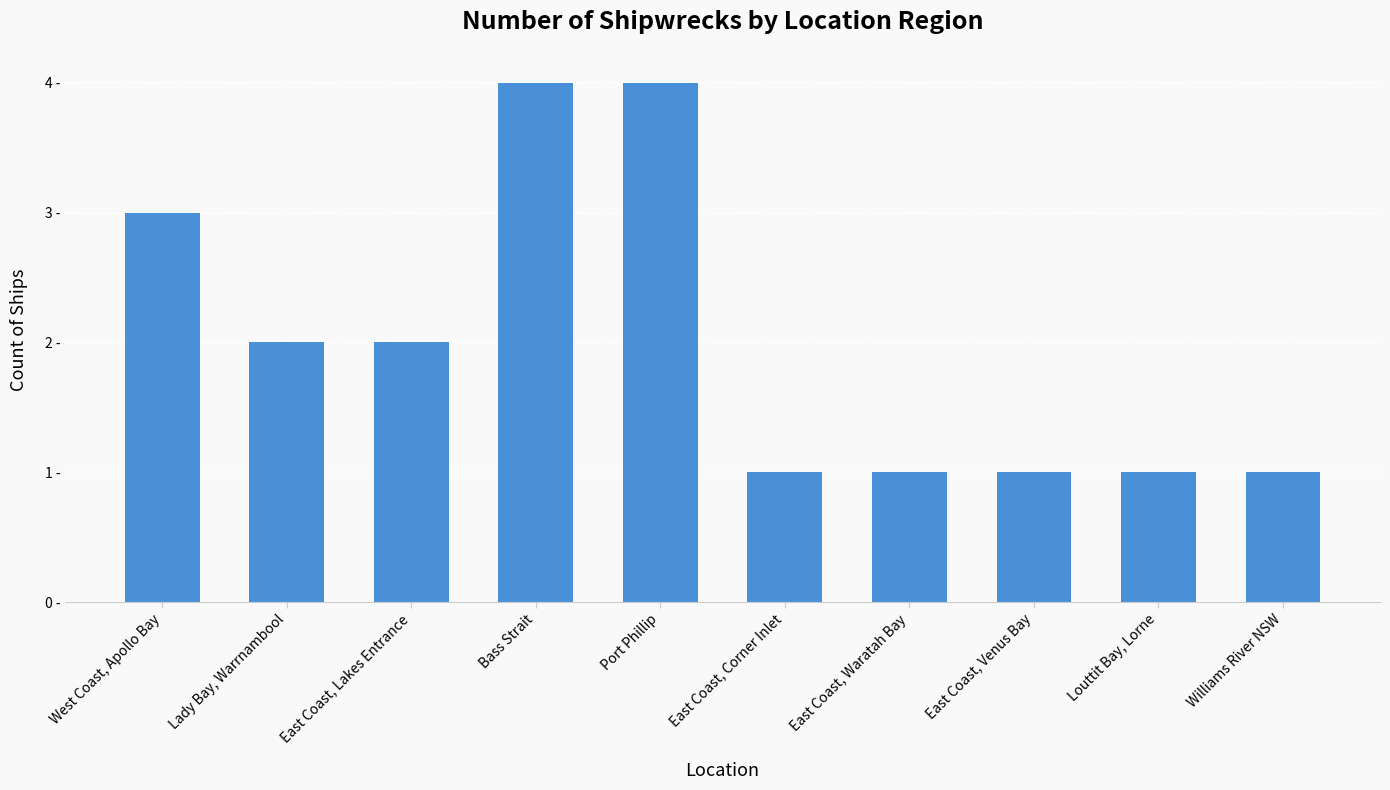

What is the change in value from Lady Bay, Warrnambool to East Coast, Waratah Bay?

-1